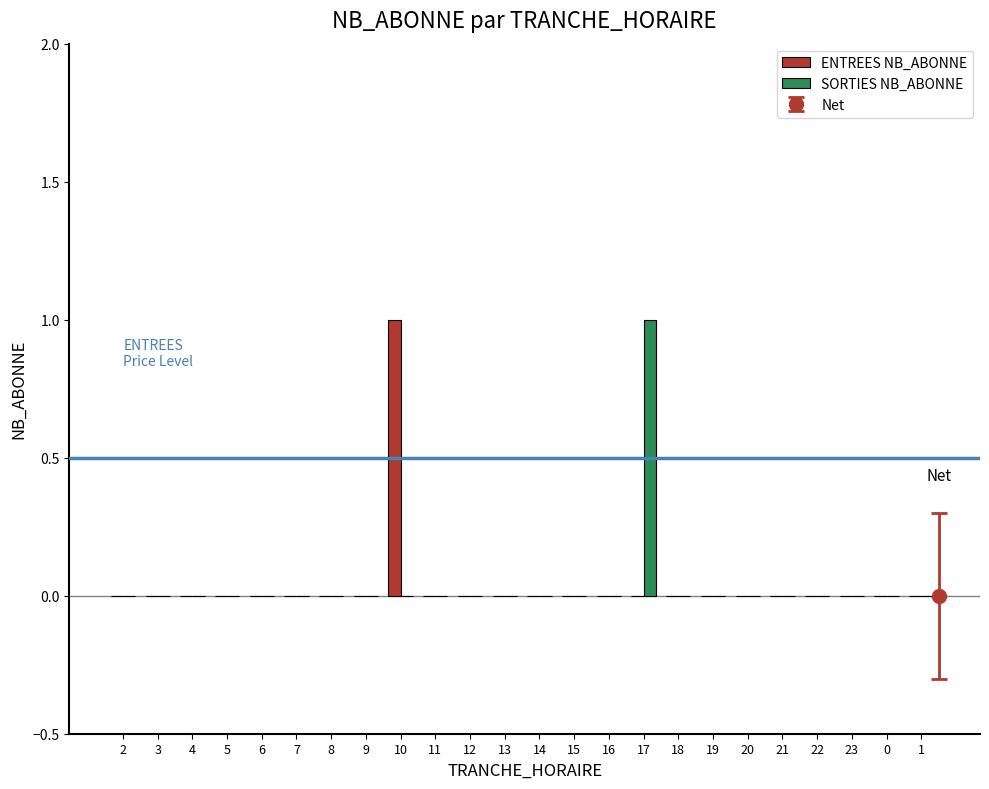

True or false: ENTREES NB_ABONNE has a value of 0 at 0.

True